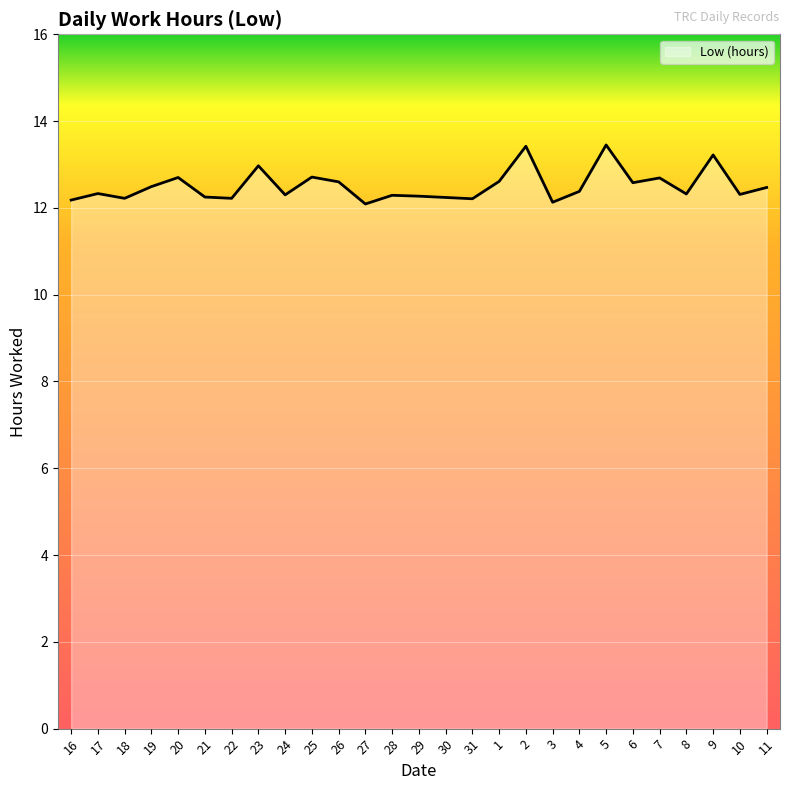

The chart shows a value of 13.0 at 23. True or false?

True